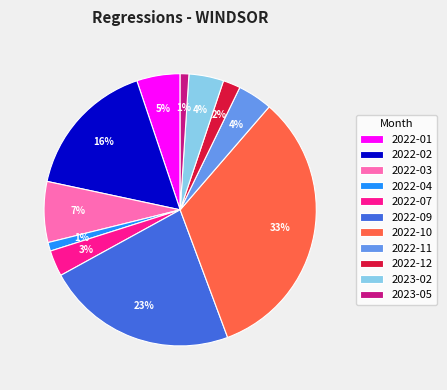

Does 2022-12 account for over 50% of the chart?

No